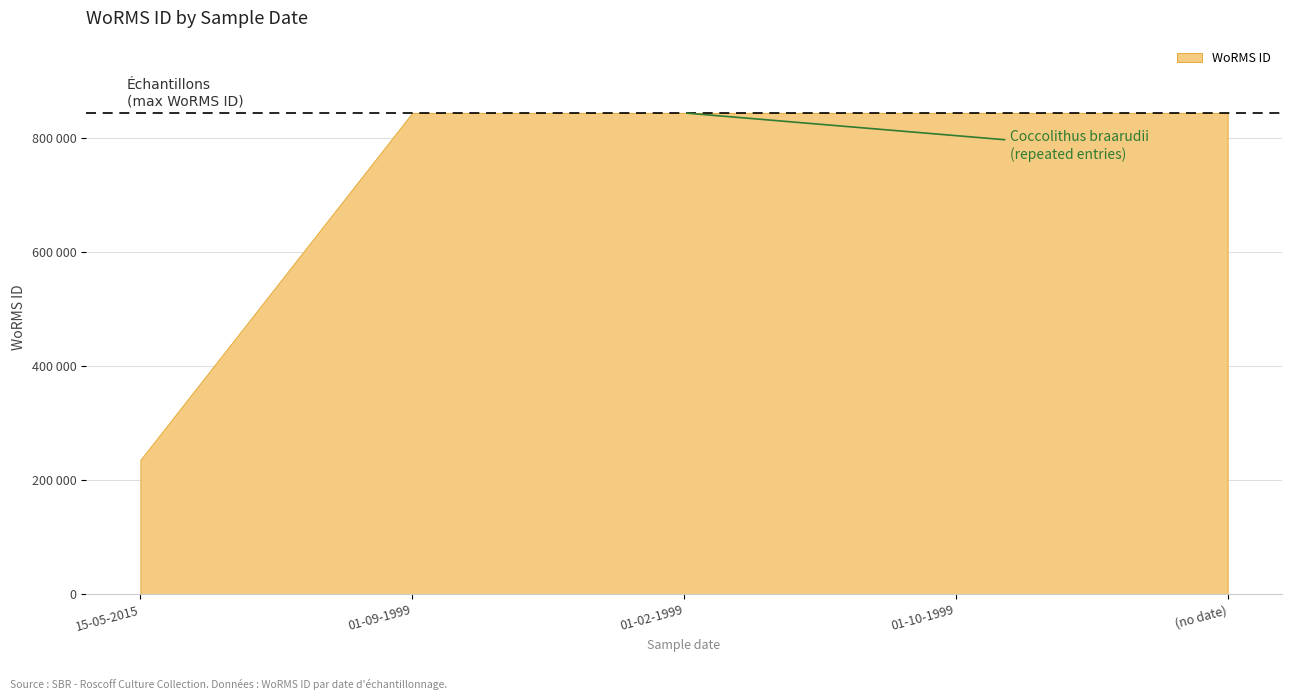

Is it true that the value at 15-05-2015 is 235855?

True